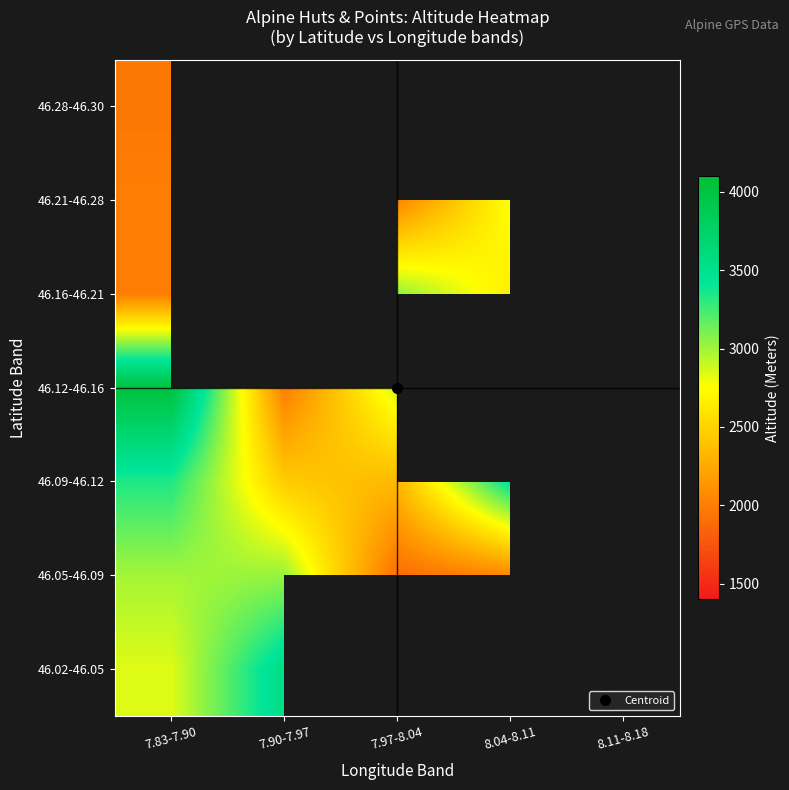

Between 7.97-8.04 and 7.83-7.90, which is larger?

7.83-7.90